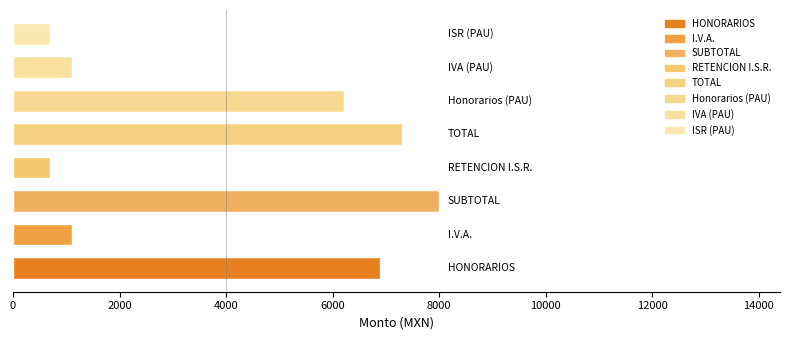

What is the greatest value displayed?

8000.0